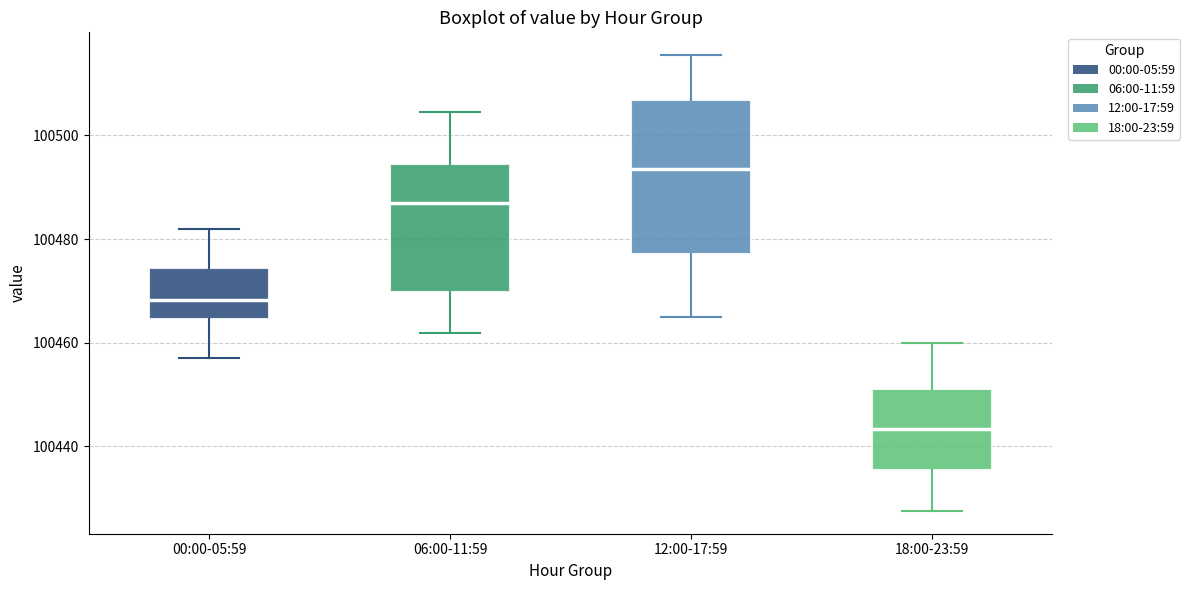

Reading left to right, read every box against the y-axis: the position of its median line, the range the box covers, and the ends of its whiskers. The values are not printed on the chart, so give them approximately, as read against the axis.

00:00-05:59: median 100468, box 100464 to 100474, whiskers 100456 to 100482
06:00-11:59: median 100488, box 100470 to 100494, whiskers 100462 to 100504
12:00-17:59: median 100494, box 100478 to 100506, whiskers 100466 to 100516
18:00-23:59: median 100444, box 100436 to 100452, whiskers 100428 to 100460